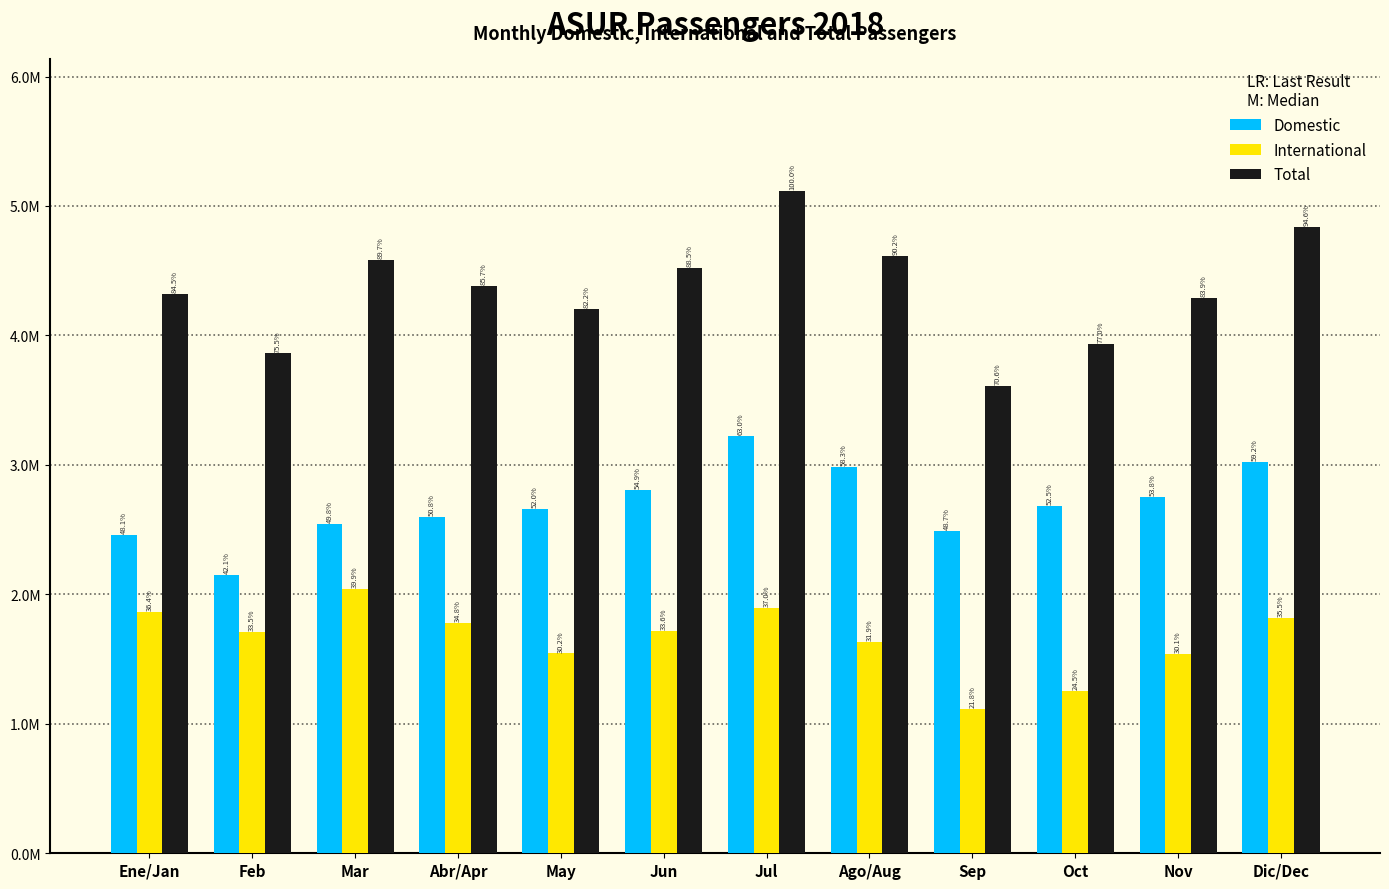

Between Dic/Dec and Jul, which is larger?

Jul